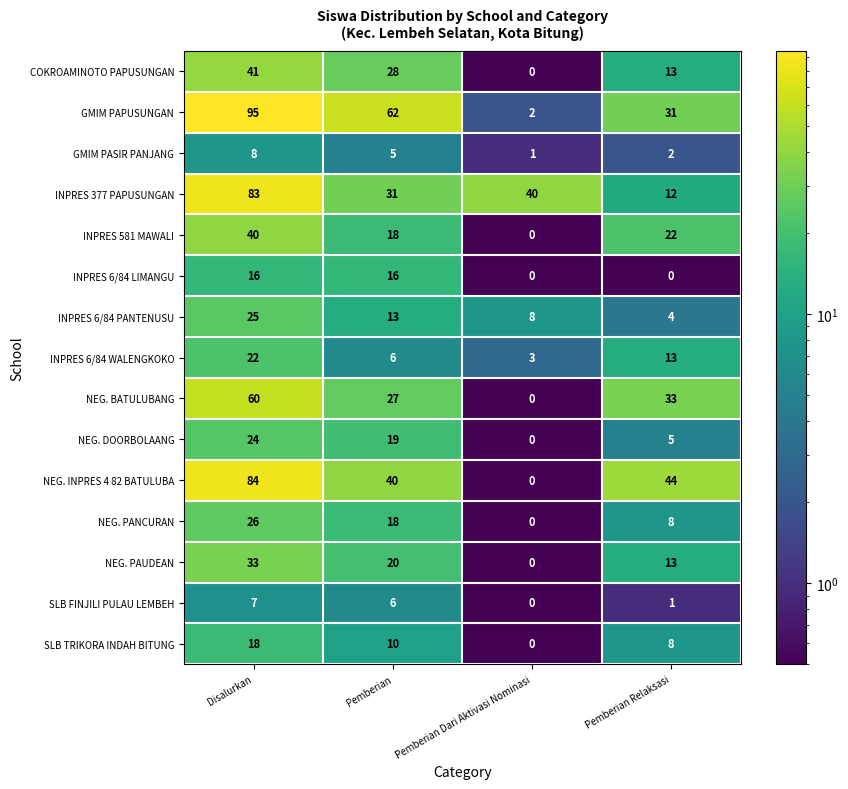

List the labels in order of INPRES 6/84 PANTENUSU value, smallest first.

Pemberian Relaksasi, Pemberian Dari Aktivasi Nominasi, Pemberian, Disalurkan